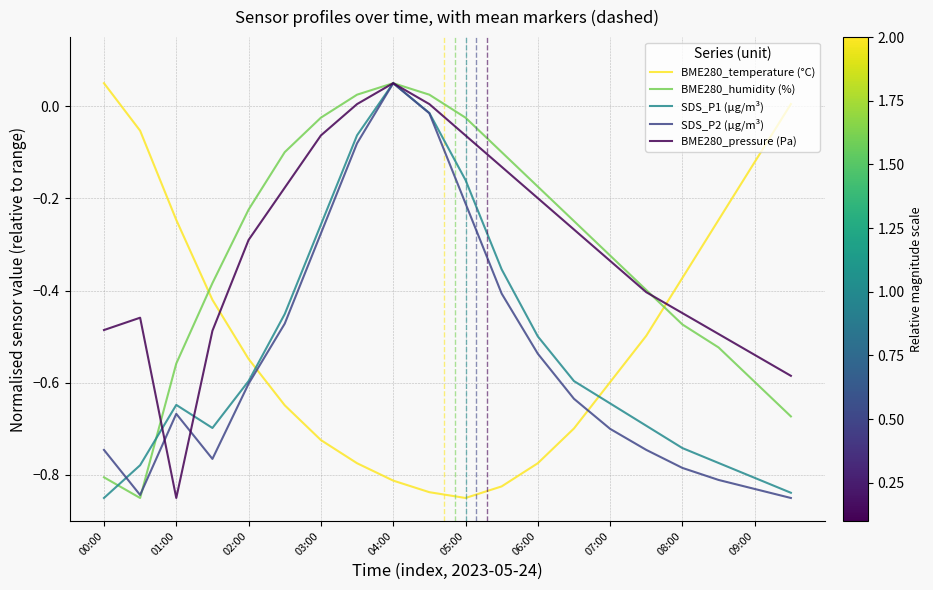

How many lines are shown in the chart?

5